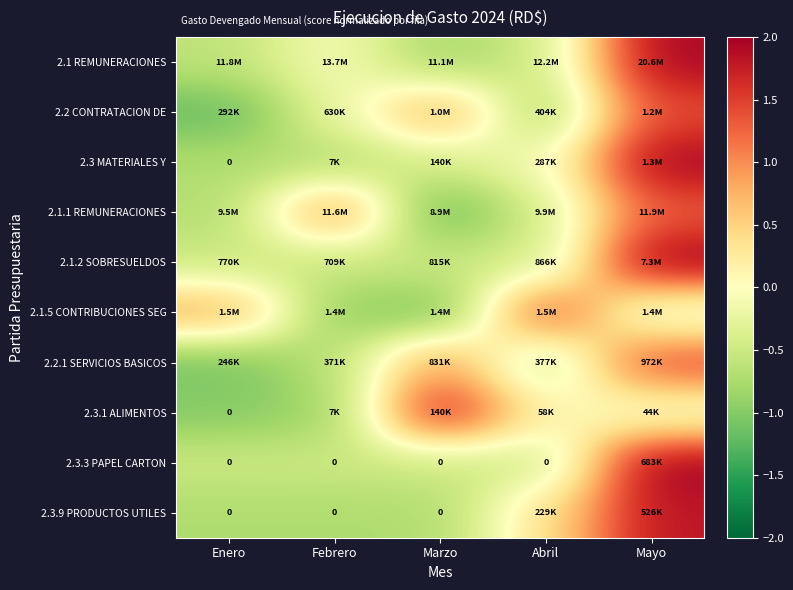

Which category has the highest value in the 2.3.9 PRODUCTOS UTILES series?

Mayo